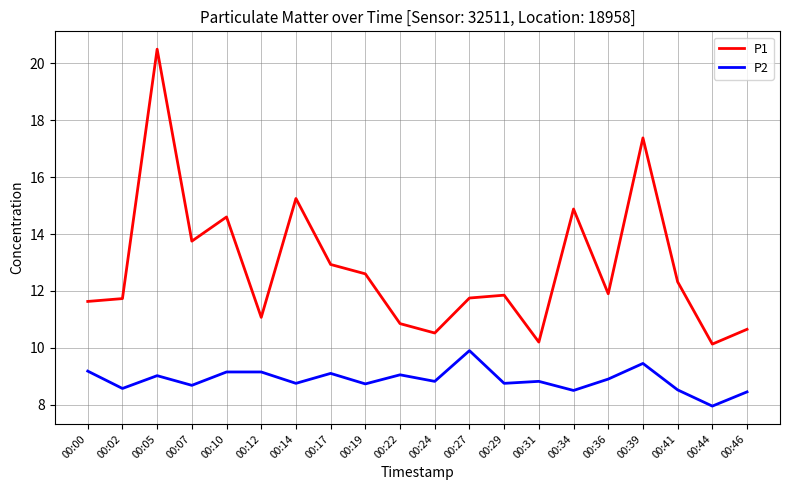

At which category does P2 reach its first local peak?

00:05